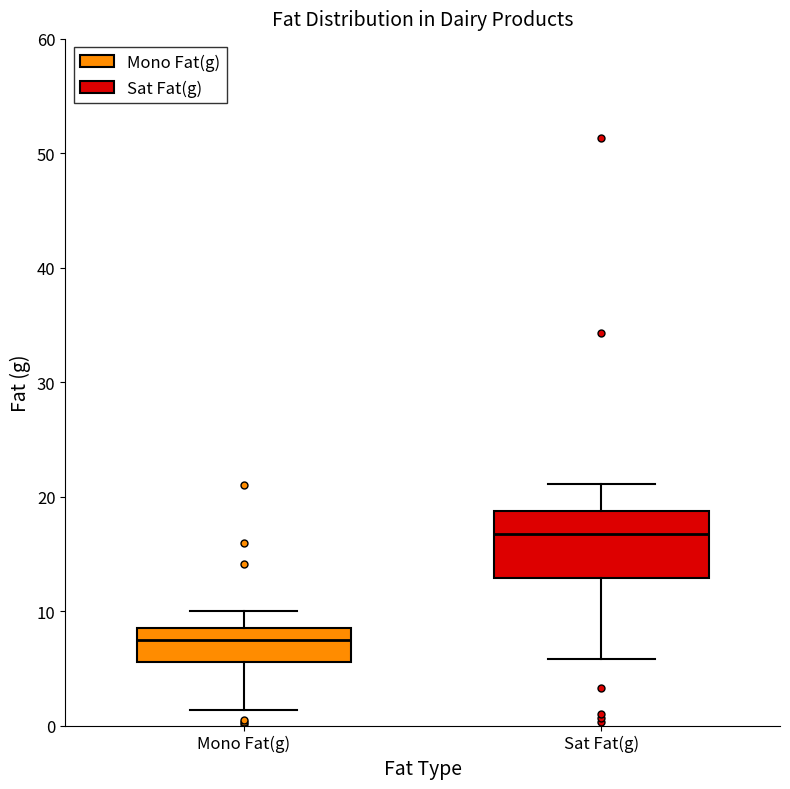

Which box is the tallest, from its lower edge to its upper edge?

Sat Fat(g)